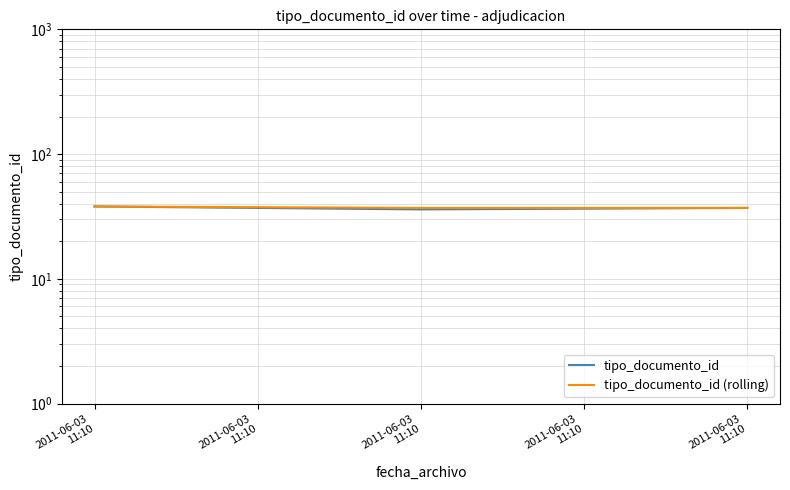

At how many categories does at least one series exceed 36?

3